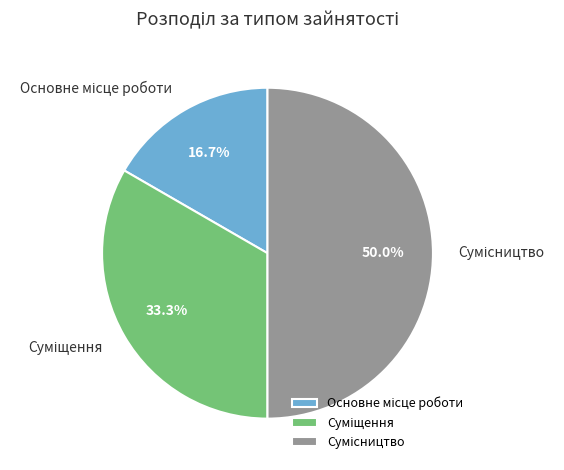

Which category has the biggest portion of the pie?

Сумісництво